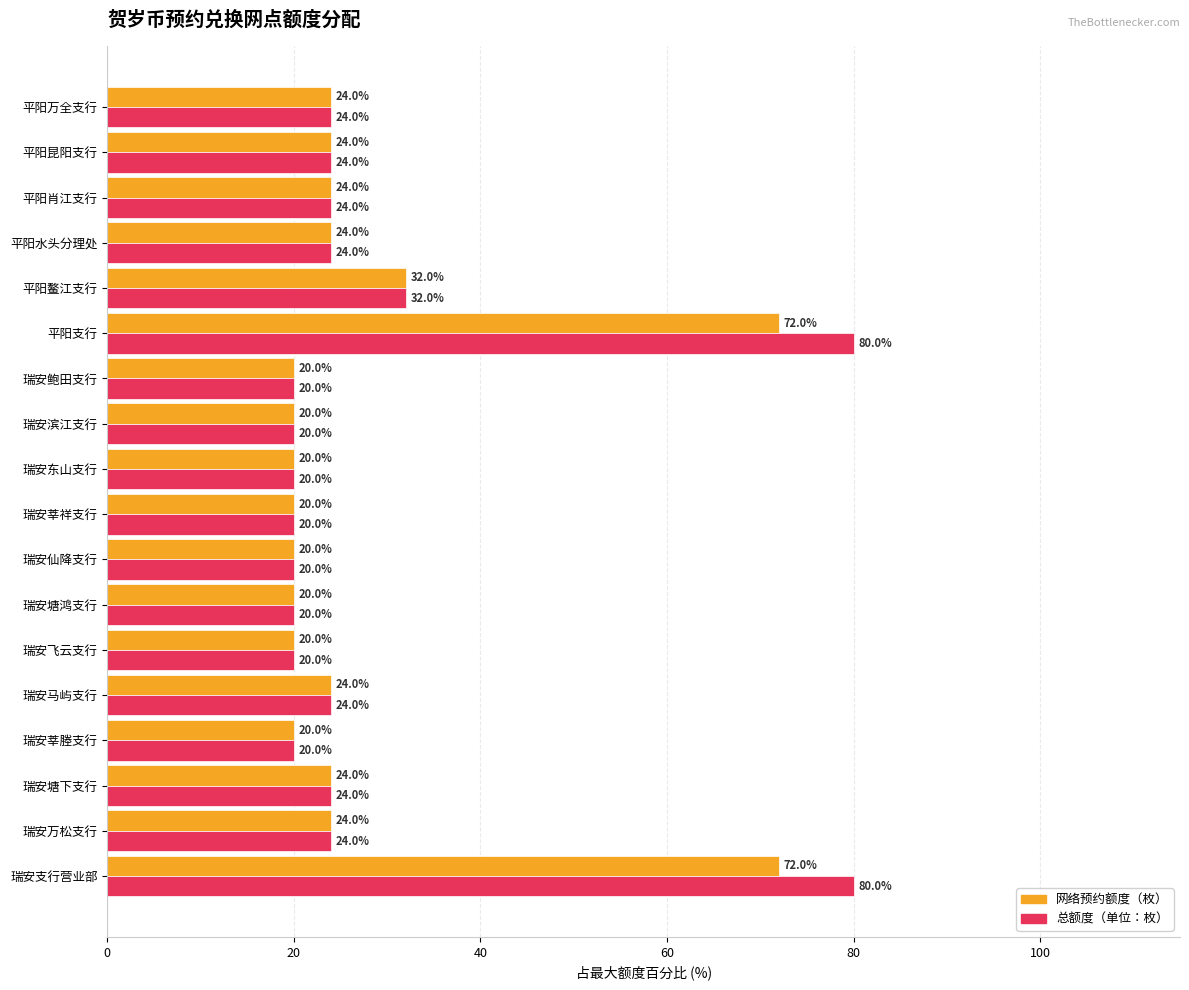

Which series has the largest range (max minus min)?

总额度（单位：枚）